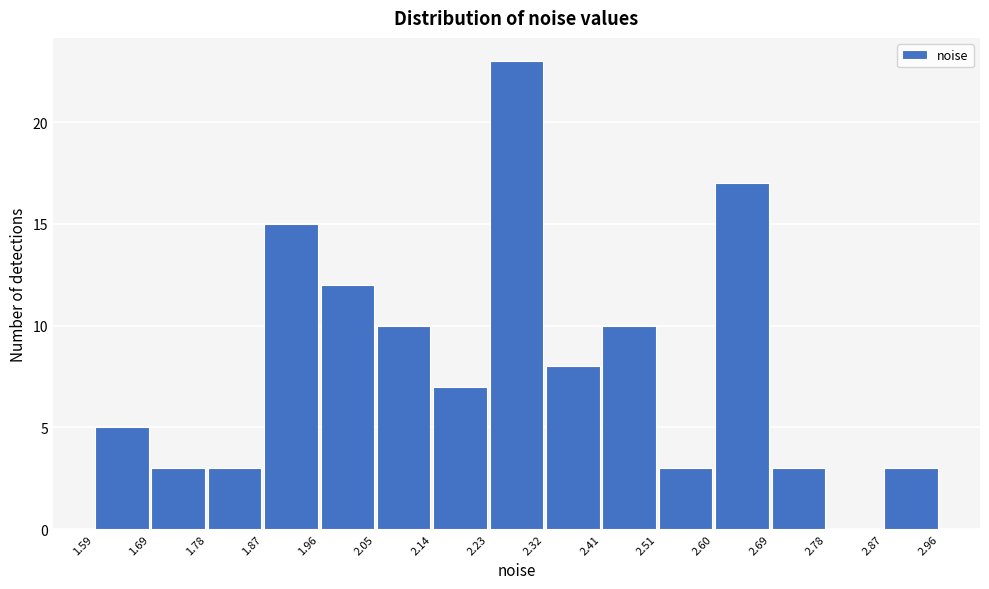

Reading left to right, list every bar in this chart as the range it spans on the x-axis followed by its height. The values are not printed on the chart, so give them approximately, as read against the axis.

1.59 to 1.69: 5
1.69 to 1.78: 3
1.78 to 1.87: 3
1.87 to 1.96: 15
1.96 to 2.05: 12
2.05 to 2.14: 10
2.14 to 2.23: 7
2.23 to 2.32: 23
2.32 to 2.41: 8
2.41 to 2.51: 10
2.51 to 2.60: 3
2.60 to 2.69: 17
2.69 to 2.78: 3
2.78 to 2.87: 0
2.87 to 2.96: 3